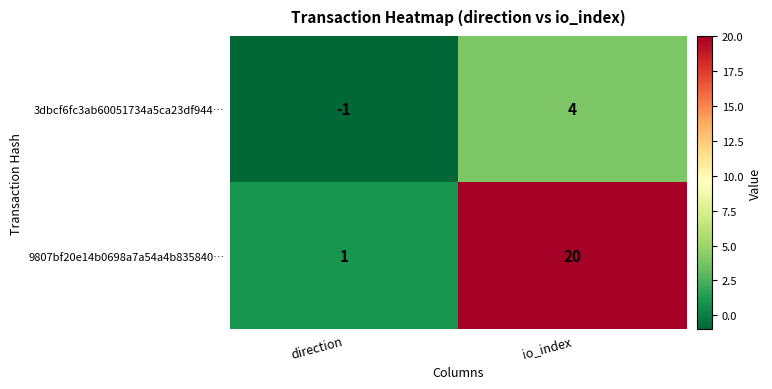

The 3dbcf6fc3ab60051734a5ca23df944… series shows 4 at io_index. True or false?

True